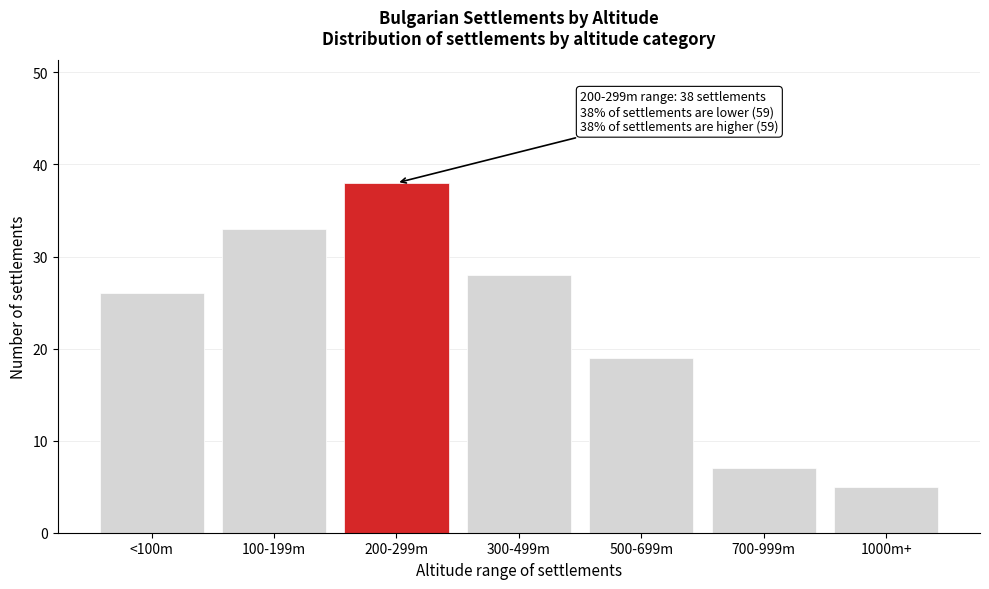

Reading right to left, transcribe all the data shown in this chart.

1000m+=5	700-999m=7	500-699m=19	300-499m=28	200-299m=38	100-199m=33	<100m=26